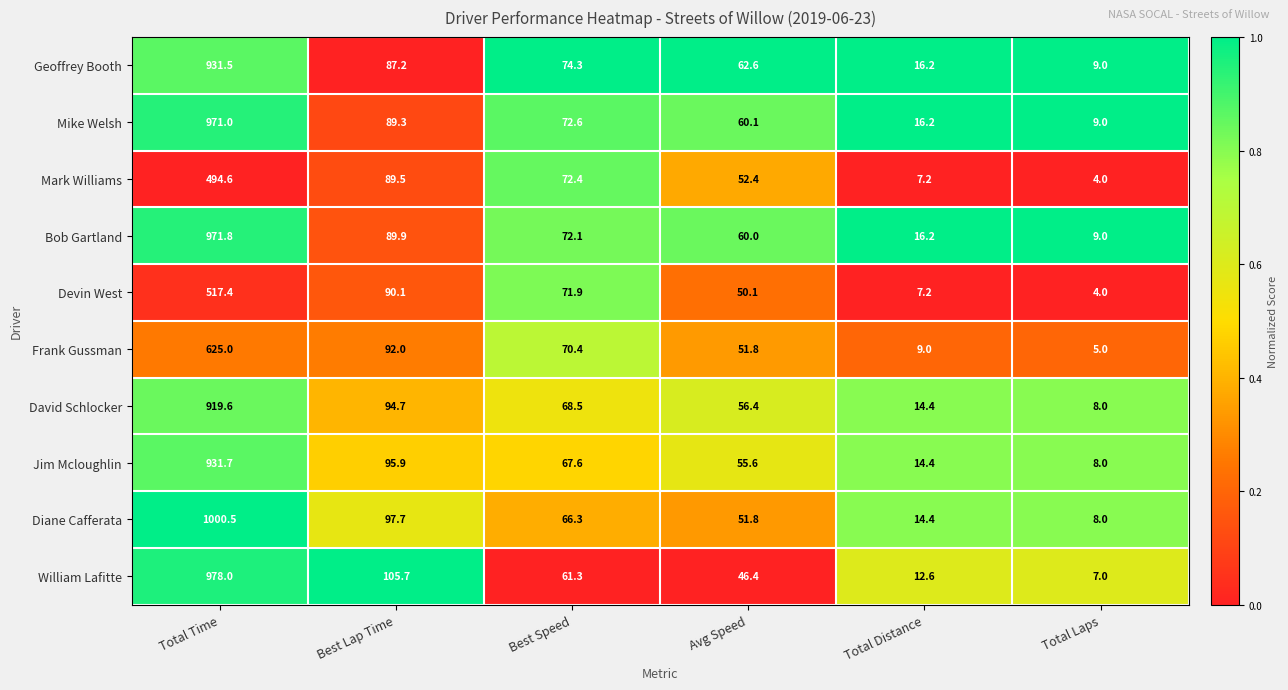

At which label is William Lafitte closest to 492?

Best Lap Time